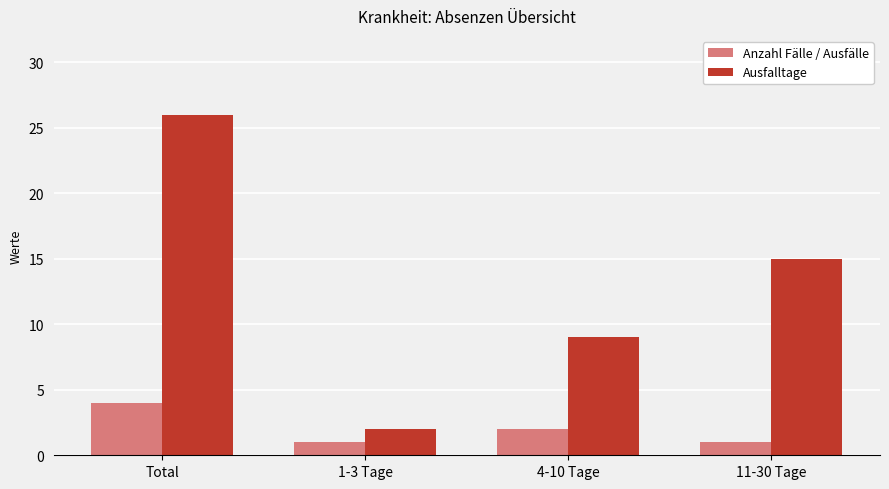

What are all the series names shown in the legend?

Anzahl Fälle / Ausfälle, Ausfalltage